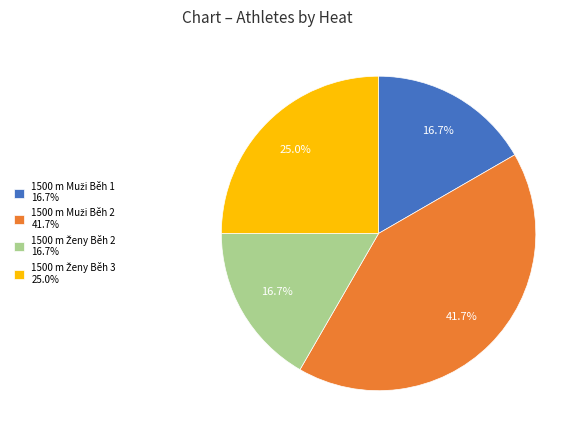

Is there a majority slice in this chart?

No